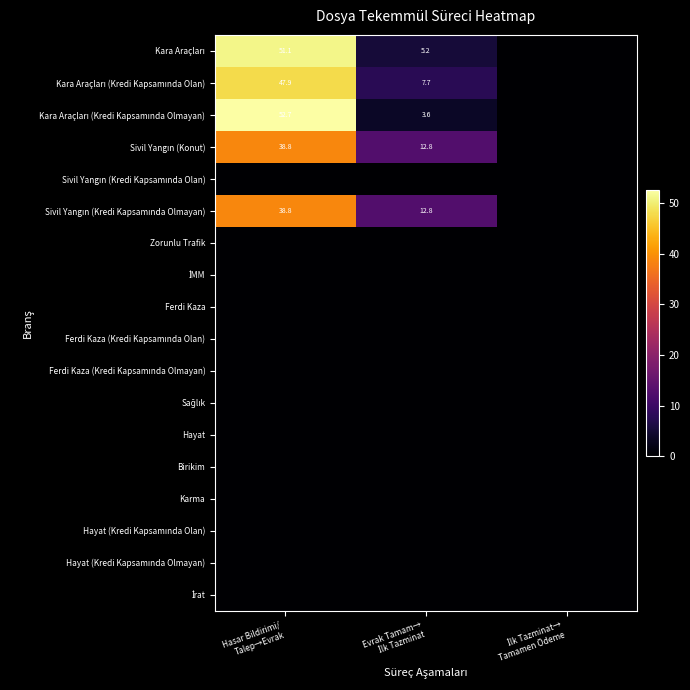

Which category has the lowest value across all series?

İlk Tazminat→
Tamamen Ödeme